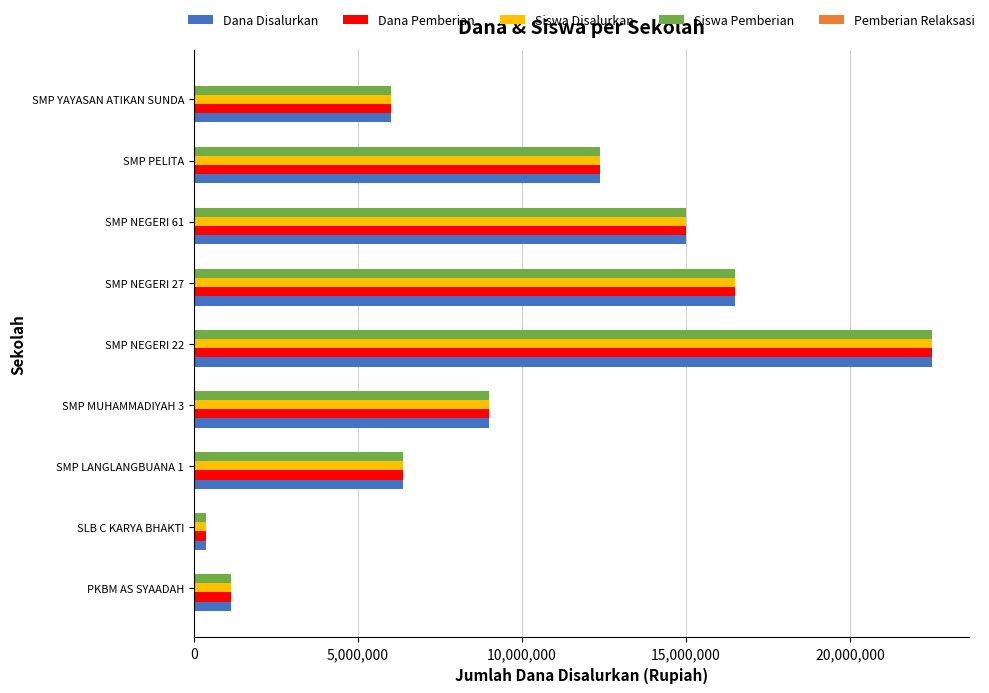

What is the average value of the Dana Disalurkan series?

9916667